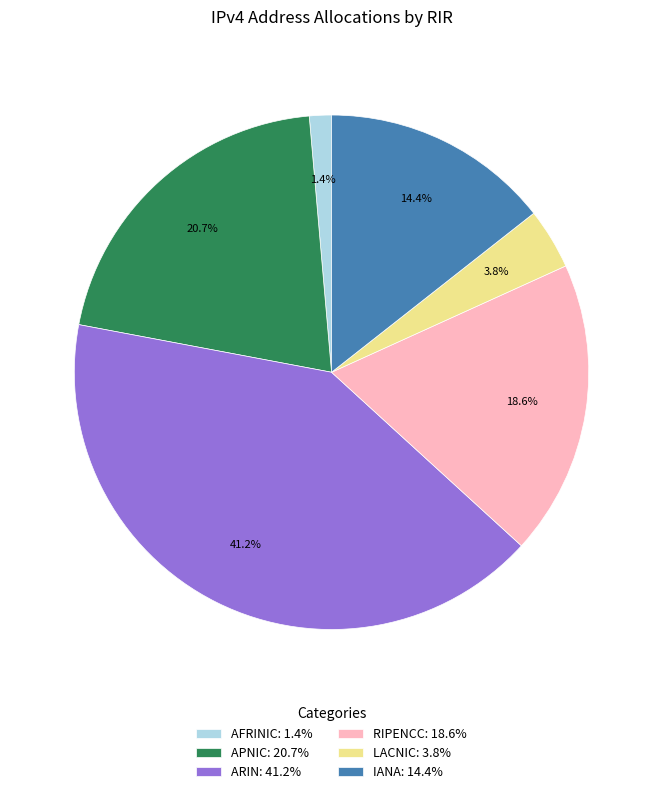

Approximately how many times larger is the value at ARIN: 41.2% compared to RIPENCC: 18.6%?

2.2